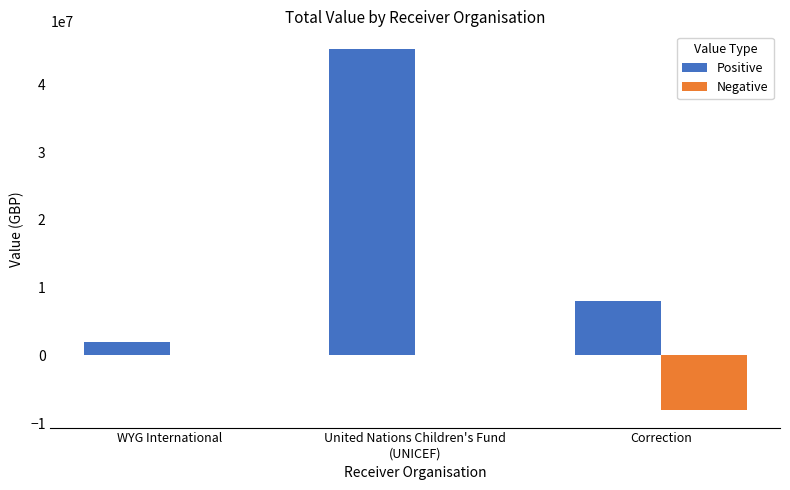

How many series are shown in this chart?

2